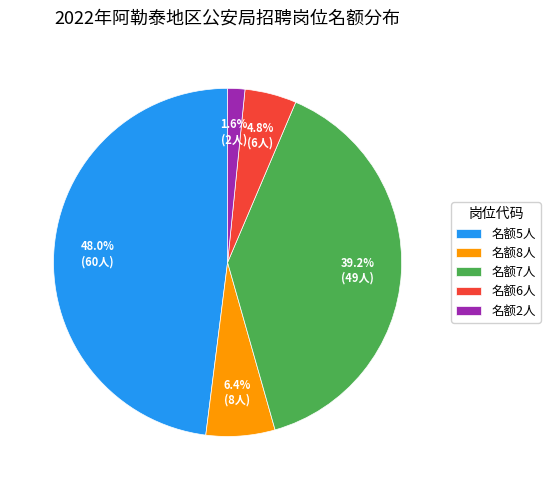

Which has a higher value, 名额2人 or 名额8人?

名额8人